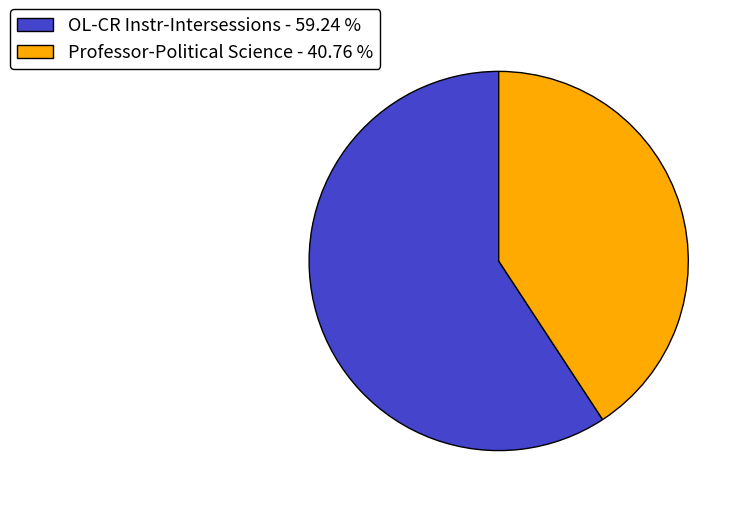

Is there any slice that represents more than half of the pie?

Yes